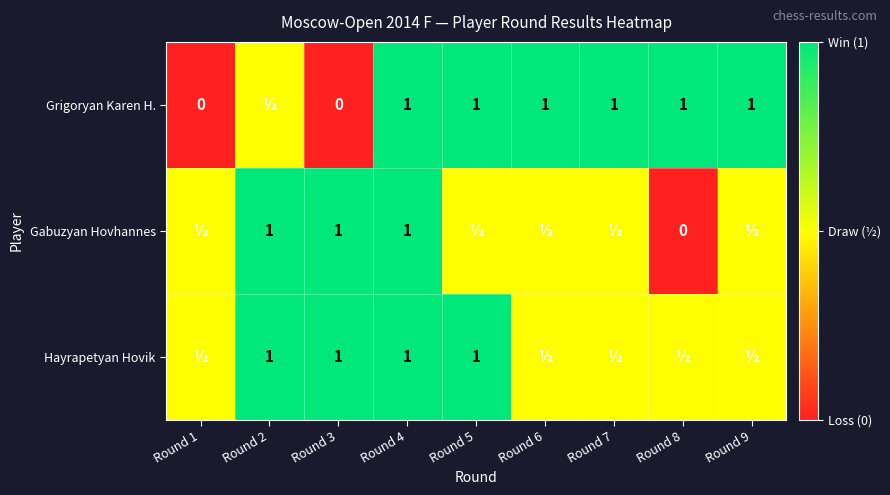

The Hayrapetyan Hovik series shows 1.0 at Round 2. True or false?

True